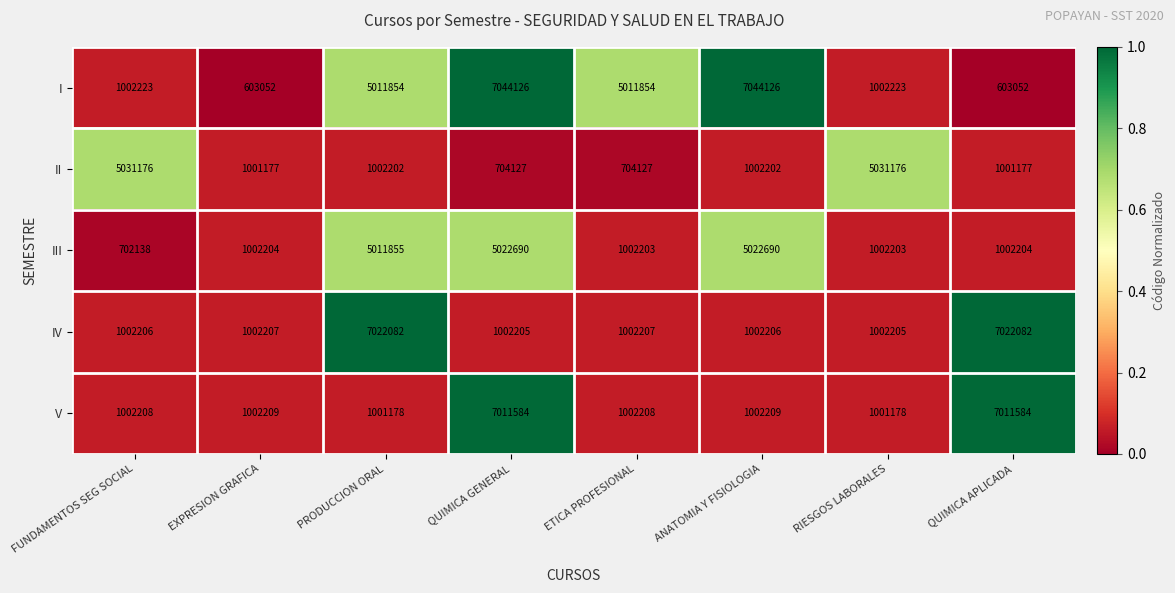

Read the IV value at PRODUCCION ORAL, to the nearest 100.

7022100